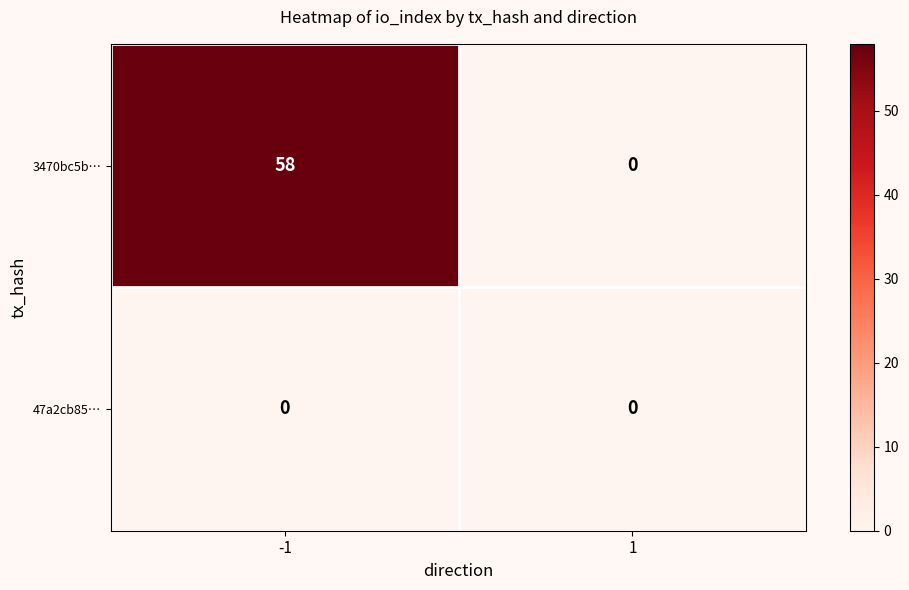

At which category does the chart reach its peak across all series?

-1